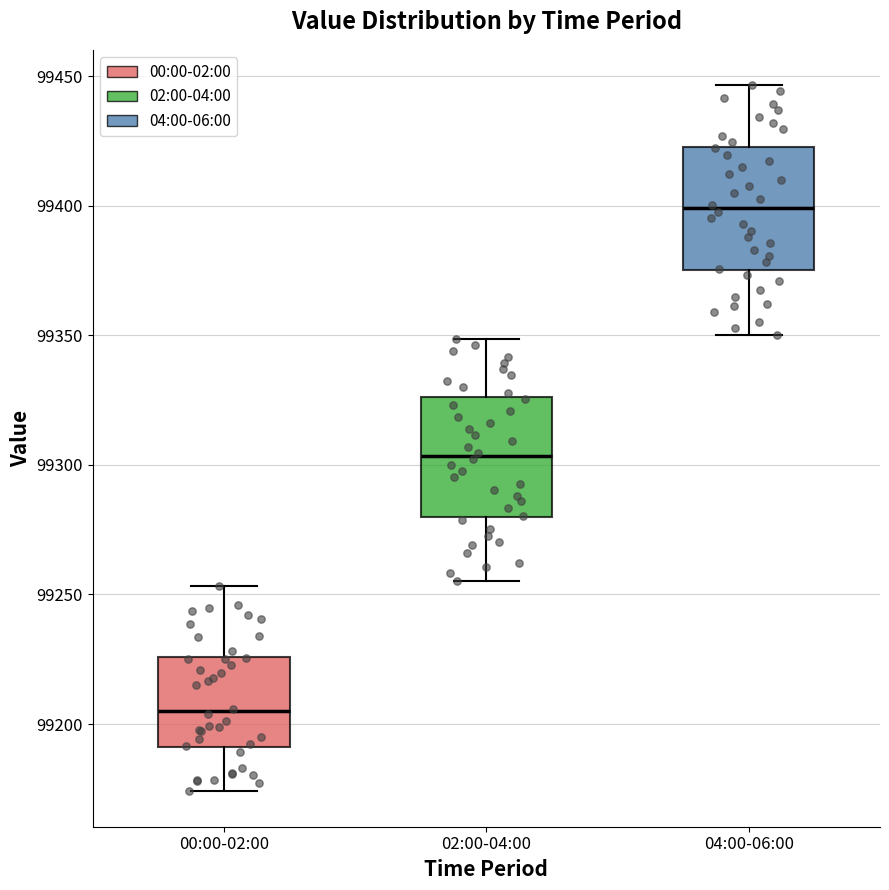

Which box's median line is the lowest?

00:00-02:00